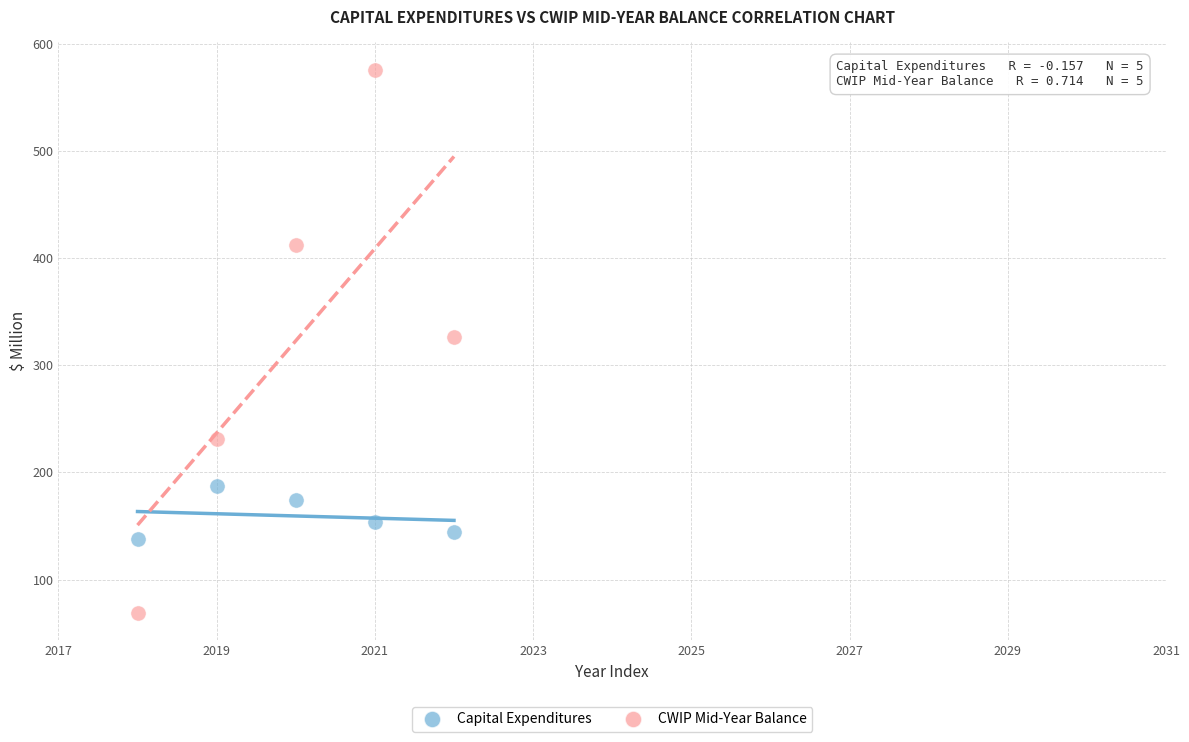

What are all the series names shown in the legend?

Capital Expenditures, CWIP Mid-Year Balance